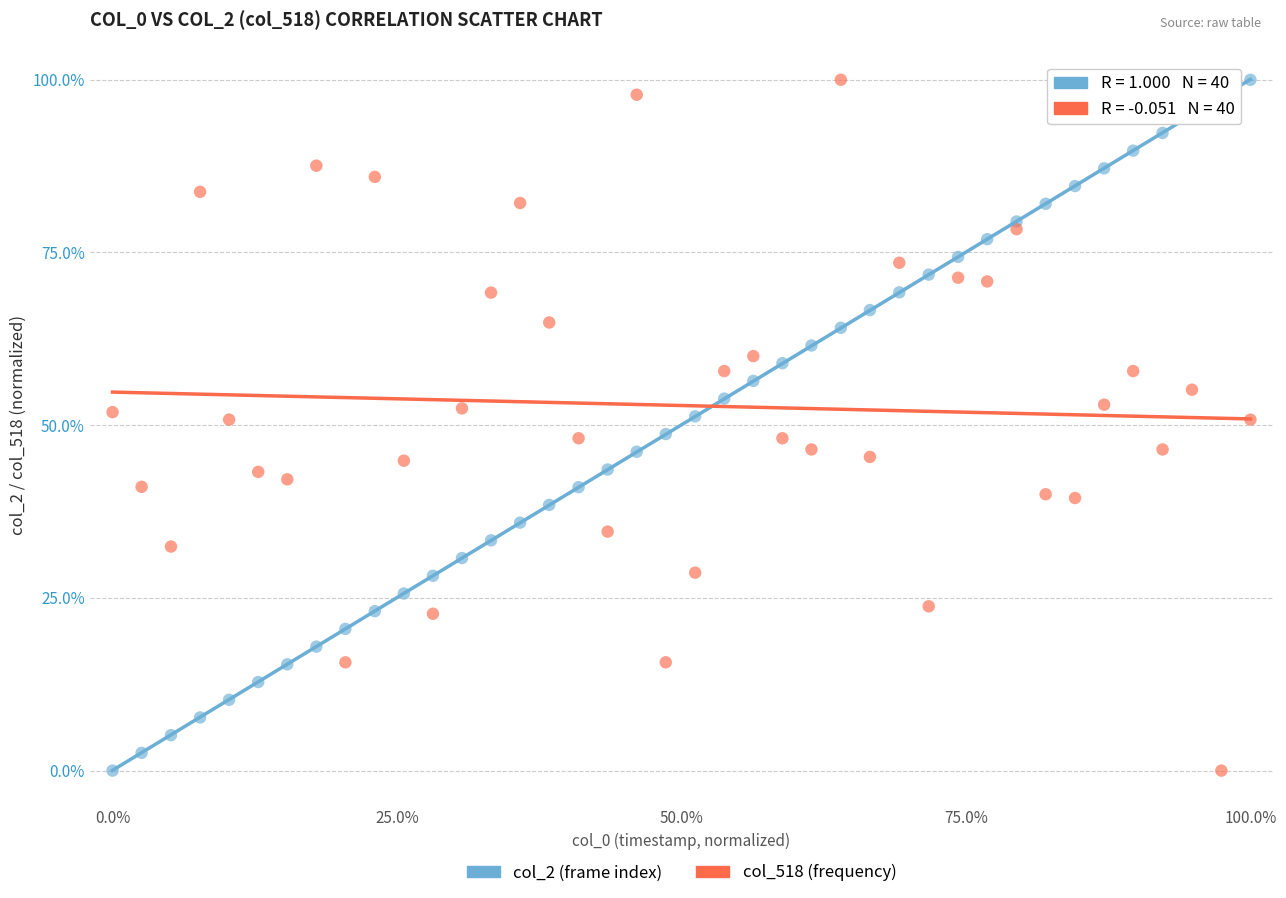

What are all the series names shown in the legend?

col_2 (frame index), col_518 (frequency)